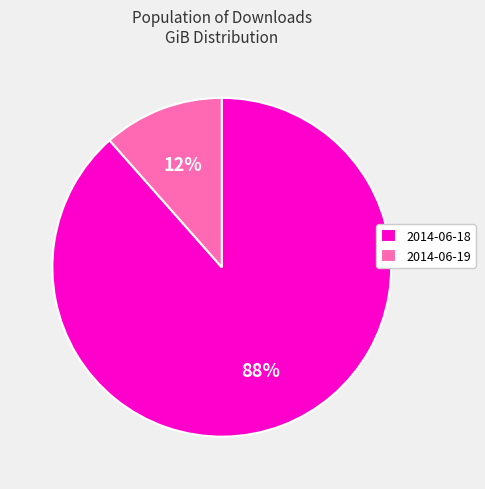

Is the sum of 2014-06-18 and 2014-06-19 greater than half?

Yes